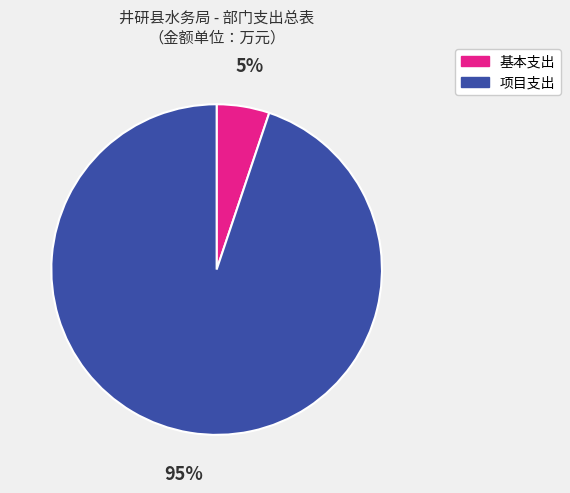

Between 基本支出 and 项目支出, which is larger?

项目支出